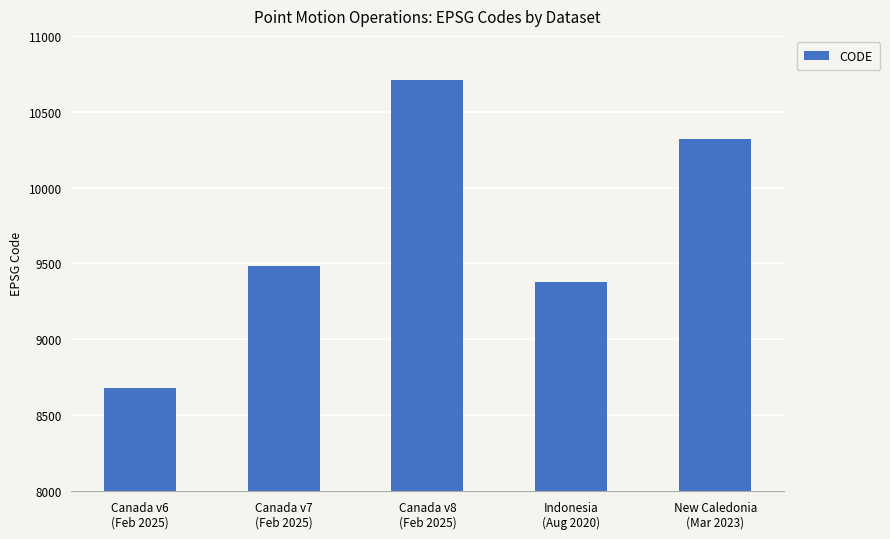

How many distinct data groups are displayed?

1